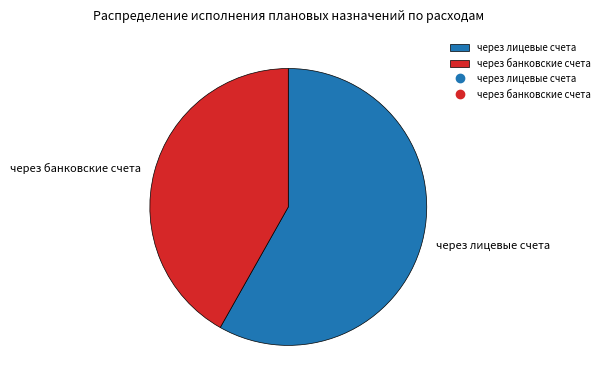

How many slices are in this pie chart?

2